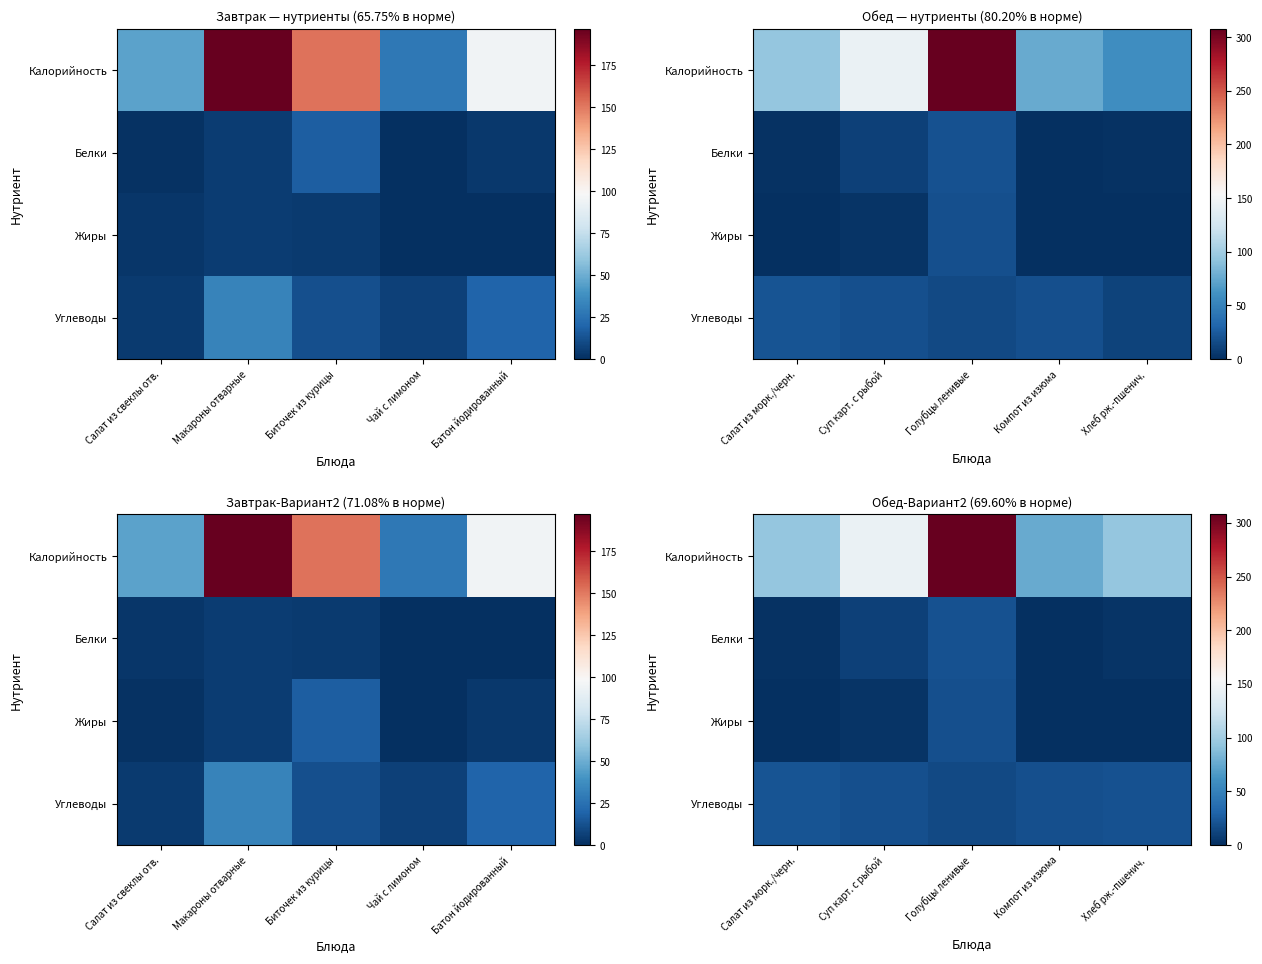

True or false: Жиры has a value of 0.4 at Хлеб рж.-пшенич..

True